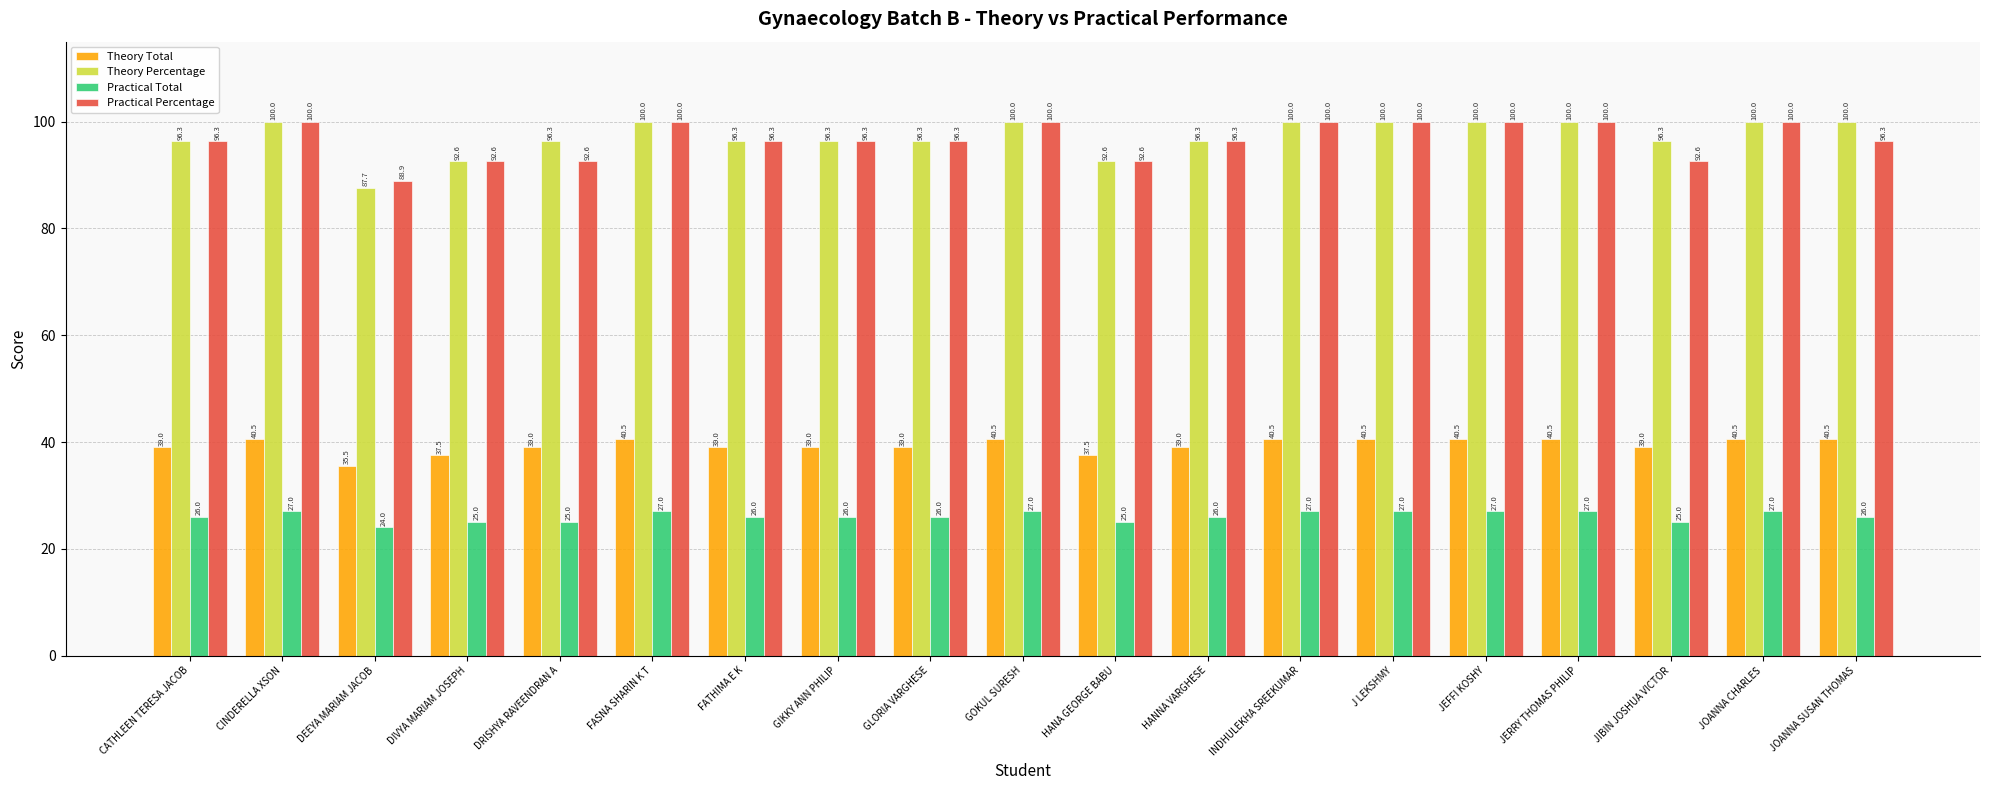

Is the value of Theory Total at GLORIA VARGHESE greater than the value of Theory Percentage at CINDERELLA XSON?

No